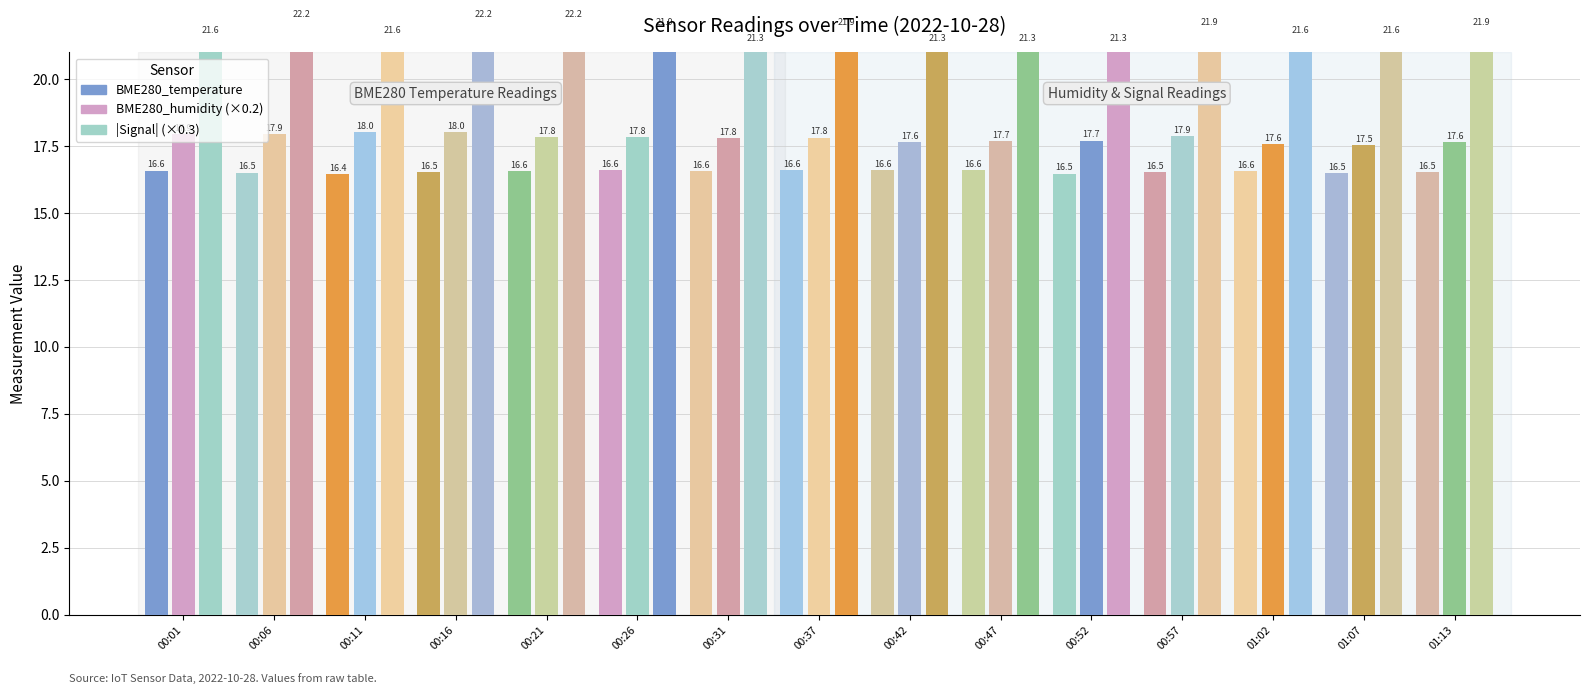

How many series are shown in this chart?

3